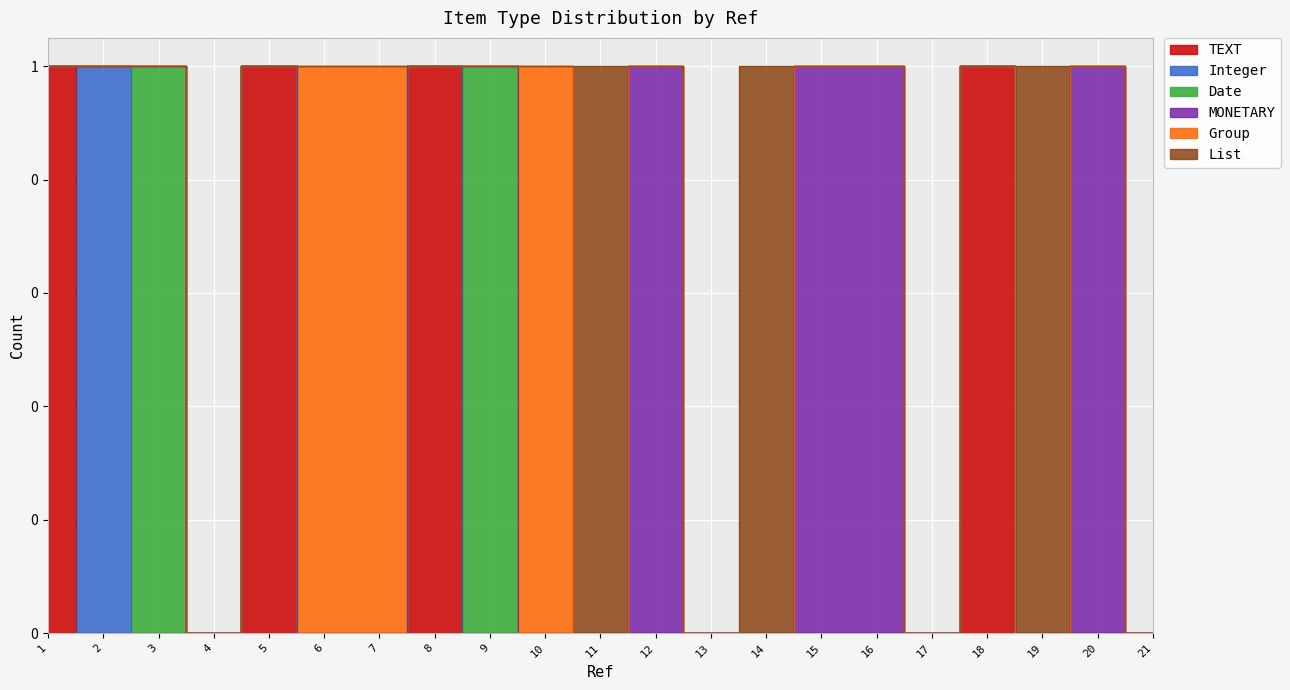

What is the difference between the maximum and minimum values in the TEXT series?

1